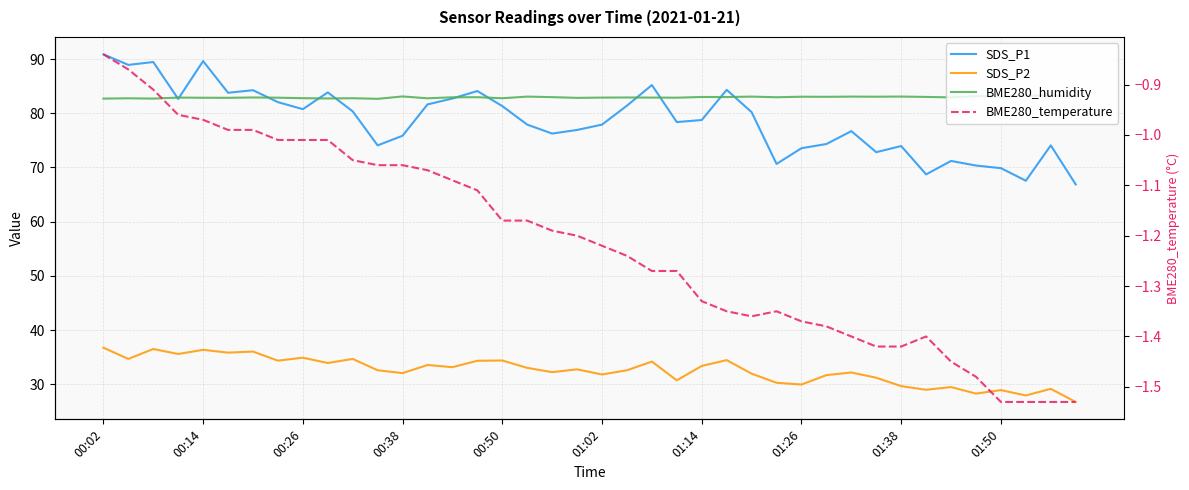

What is the difference between the highest and lowest values at 27?

84.3